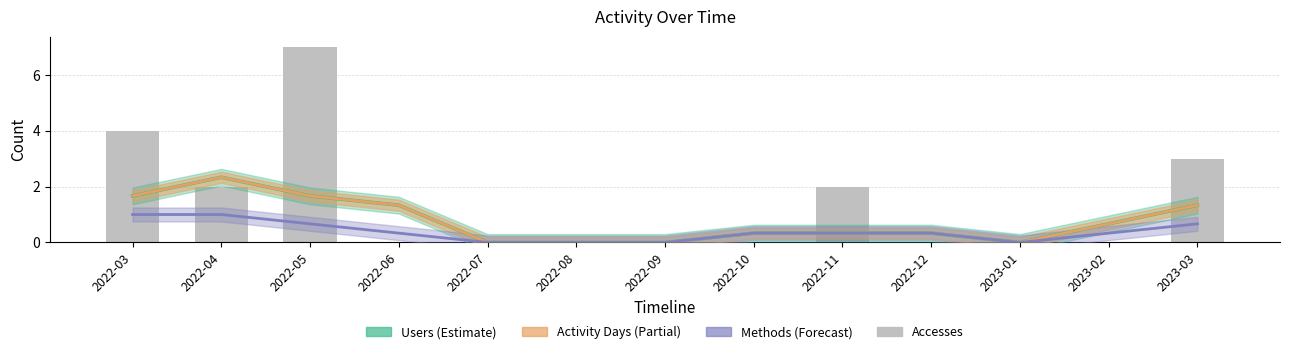

What is the sum of the values at 2022-04 and 2022-08?

2